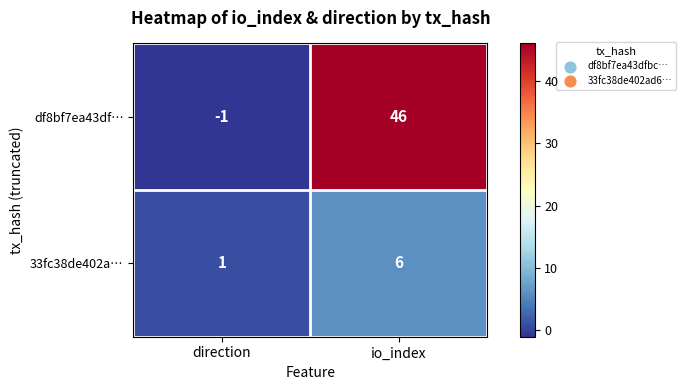

What is the difference between the maximum and minimum values in the df8bf7ea43df… series?

47